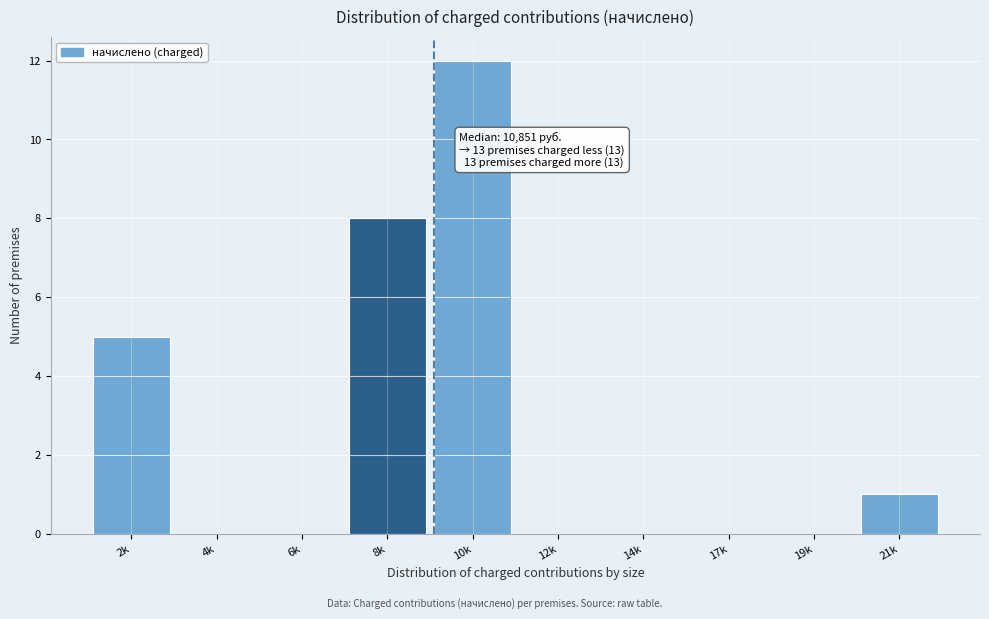

Reading left to right, what are all the values shown in this chart?

2k=5	4k=0	6k=0	8k=8	10k=12	12k=0	14k=0	17k=0	19k=0	21k=1